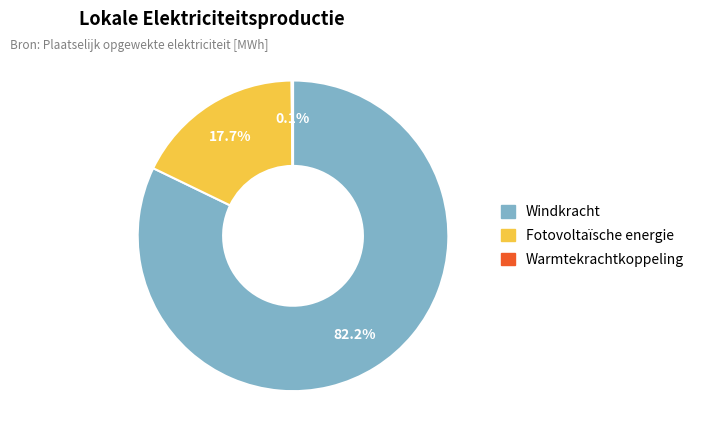

Is there a majority slice in this chart?

Yes